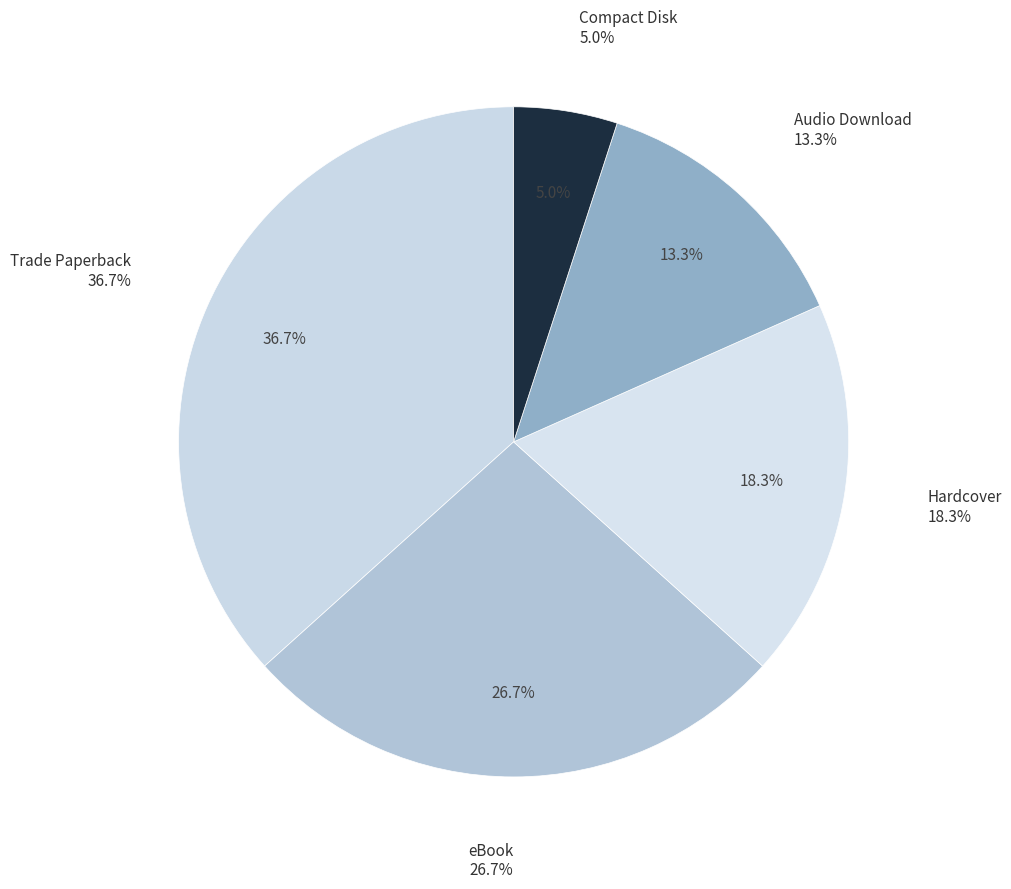

Is Compact Disk the majority of the pie?

No